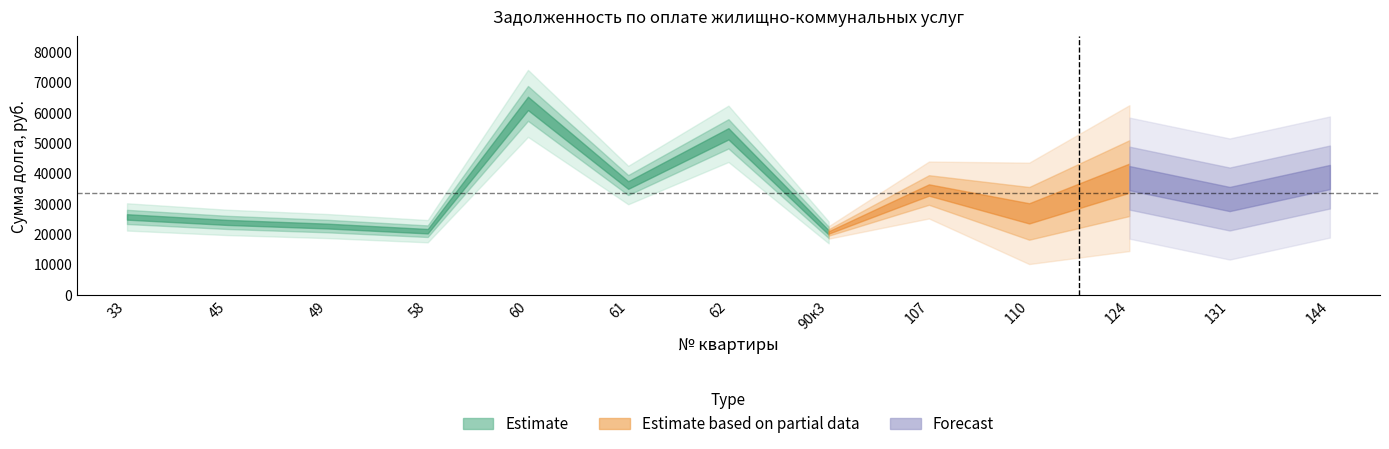

What is the difference between the maximum and minimum values?

42535.6